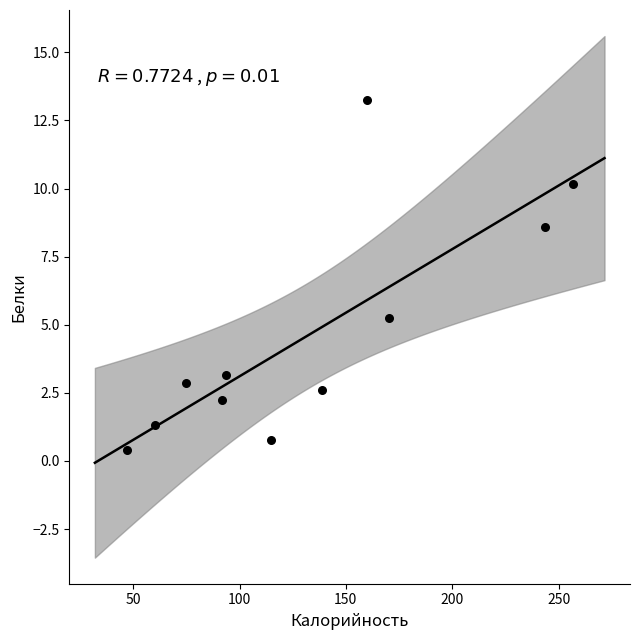

What is the average X value?

132.0